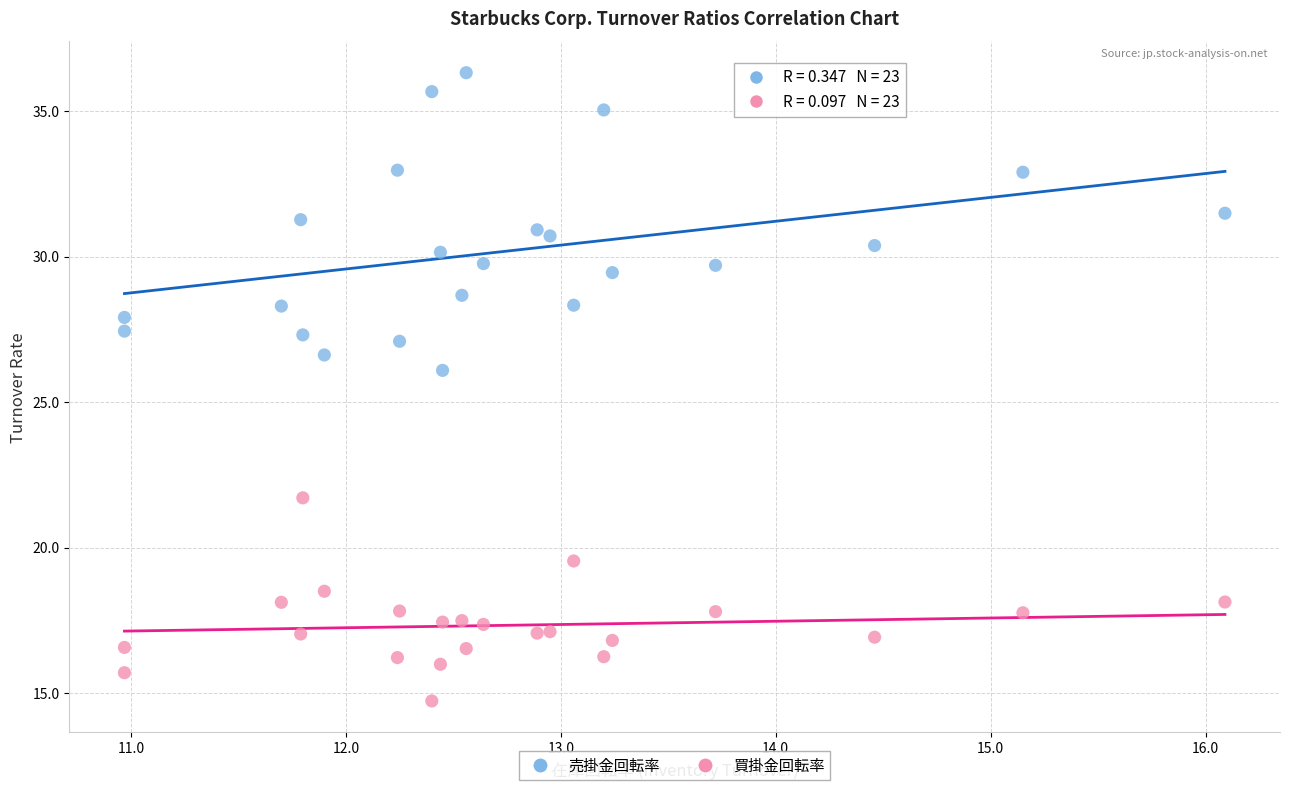

Which series reaches the maximum Y coordinate?

売掛金回転率